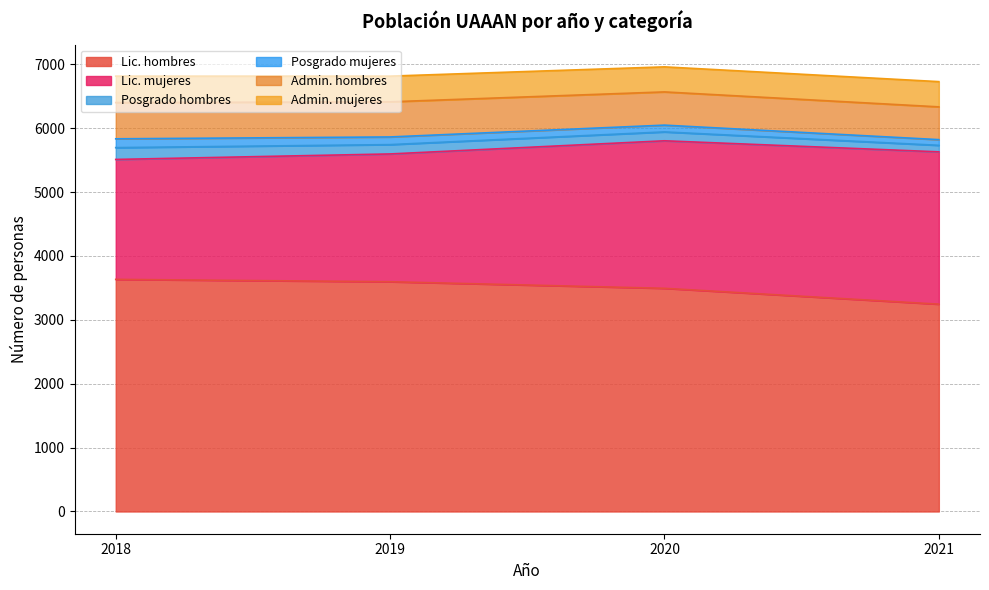

Does the chart display data point markers on the line(s)?

No